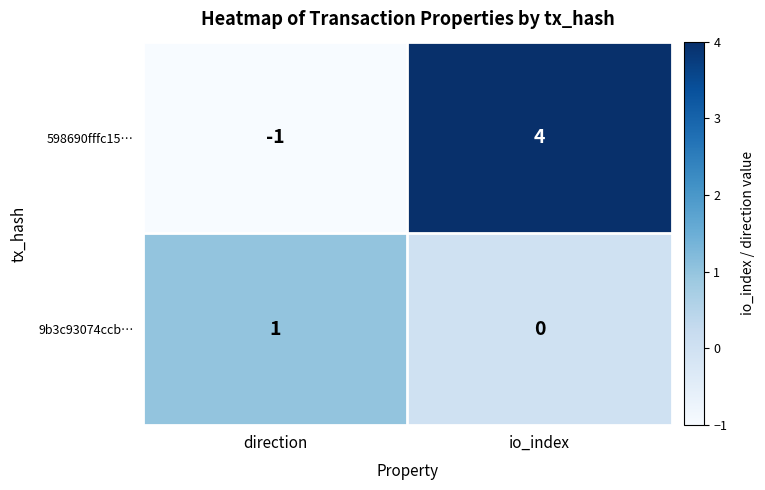

At which label does 598690fffc15… reach its peak?

io_index